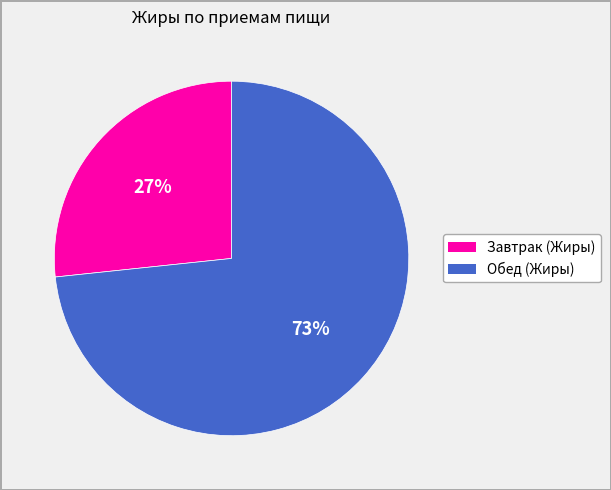

What percentage is the Обед (Жиры) slice, to the nearest percent?

73%